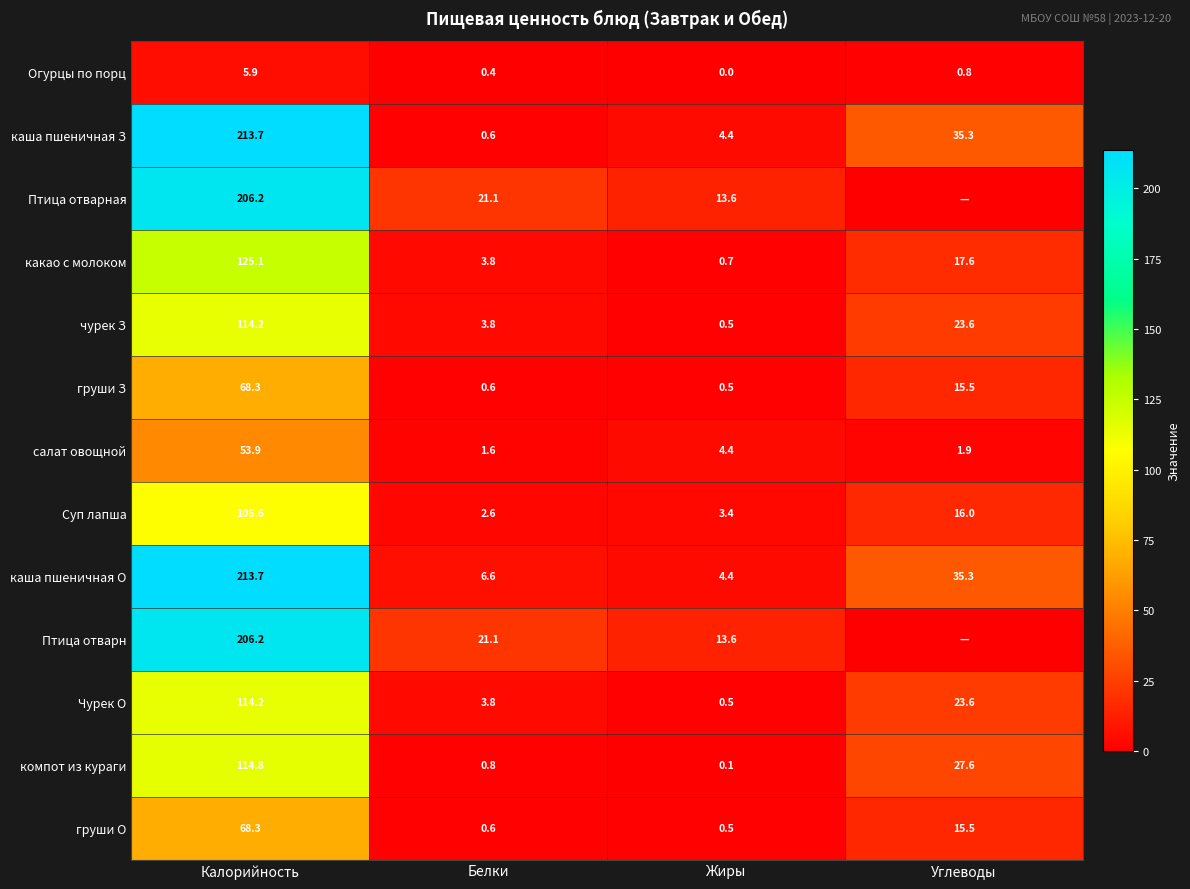

How many data points does each series have?

4